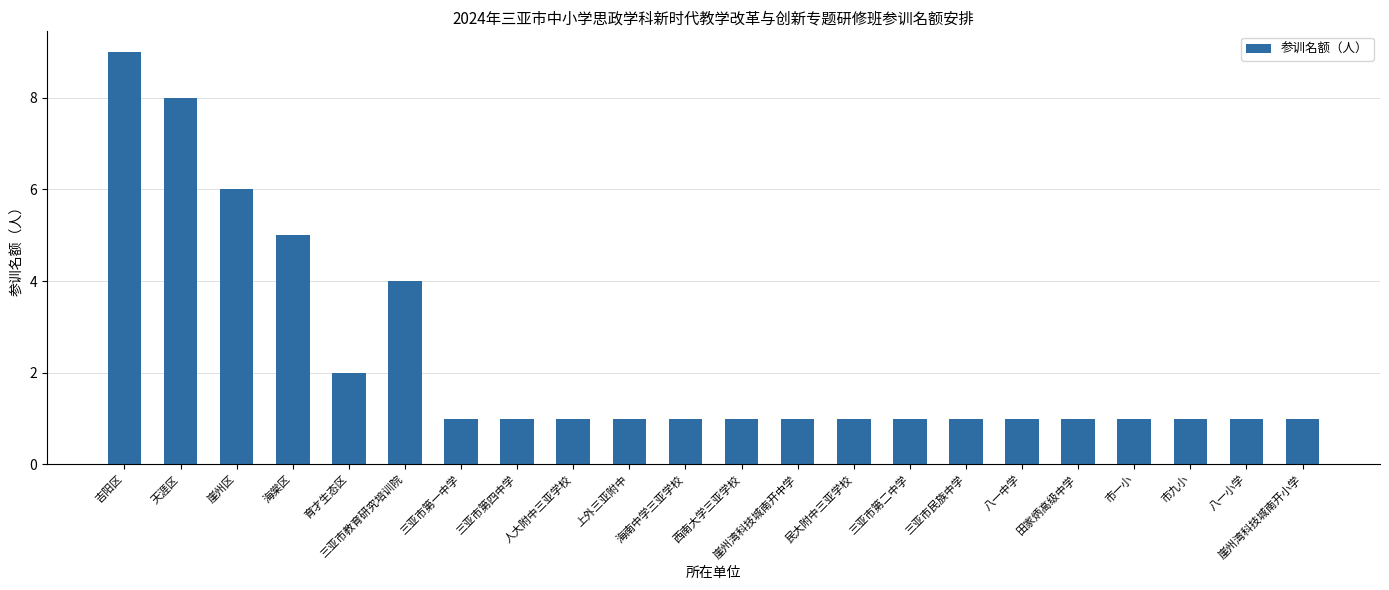

What is the difference between the maximum and minimum values?

8